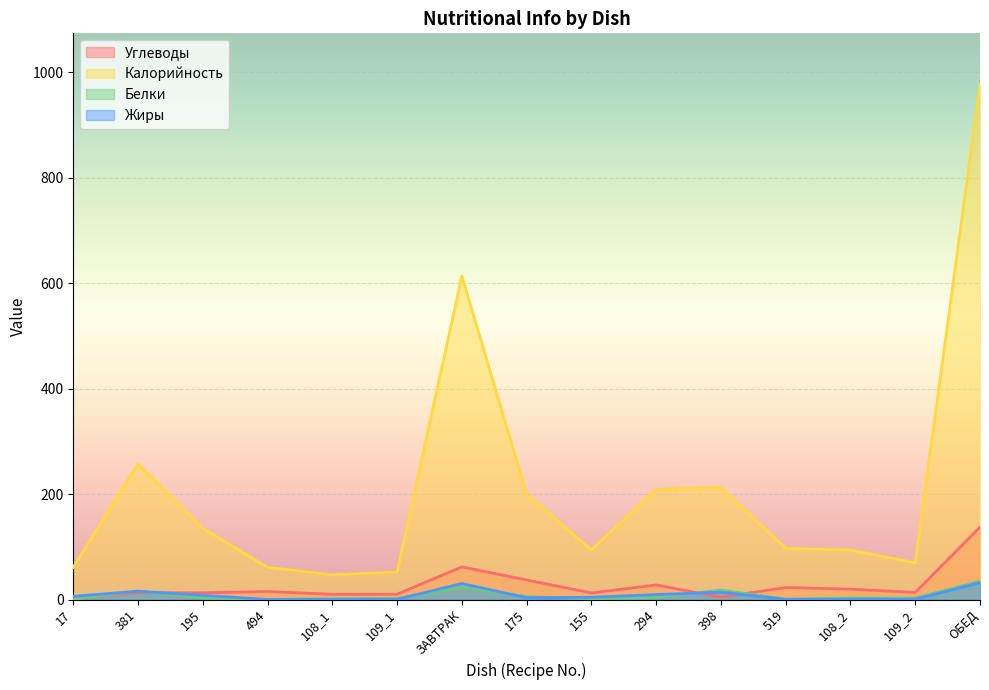

At which category does Жиры reach its first local valley?

494